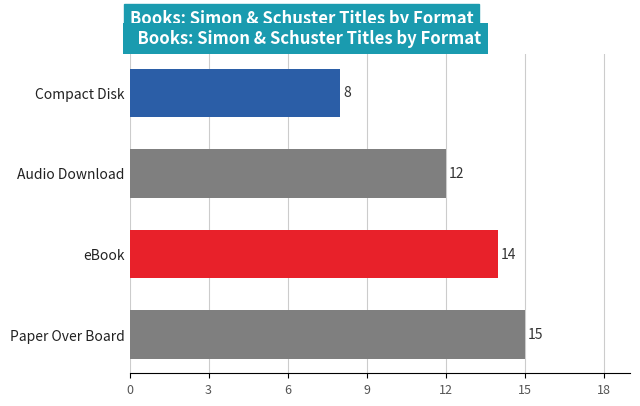

At which label is the value closest to 11?

Audio Download